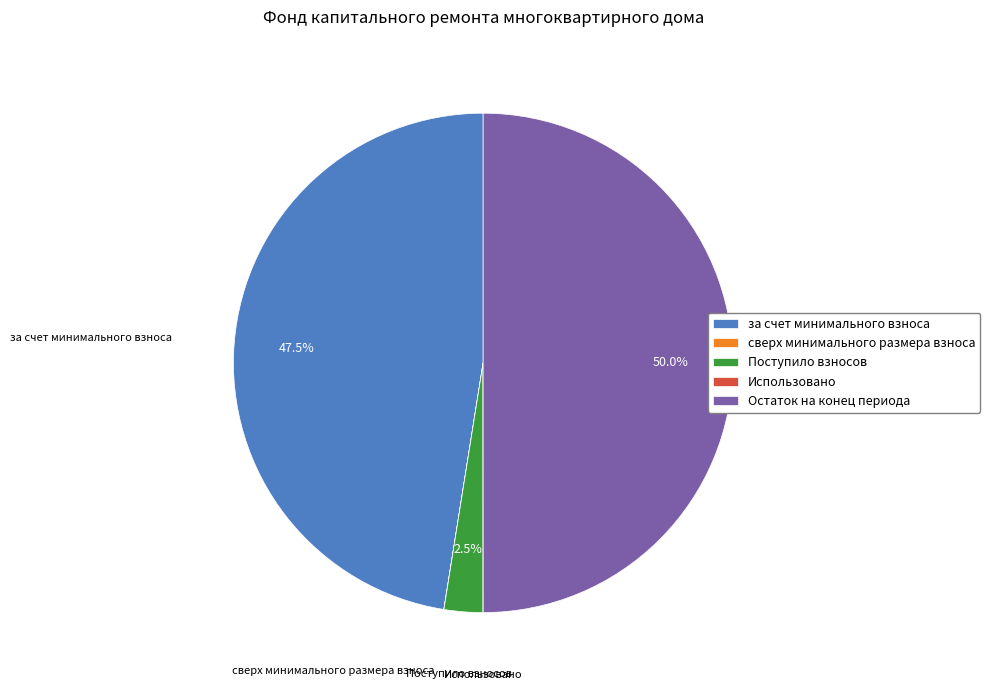

What is the largest slice in the pie chart?

Остаток на конец периода